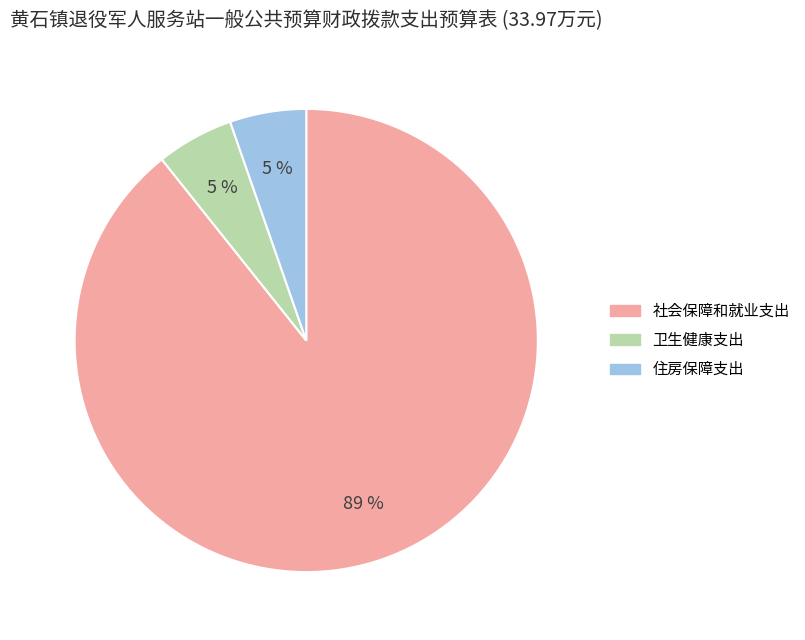

Which has a higher value, 住房保障支出 or 社会保障和就业支出?

社会保障和就业支出